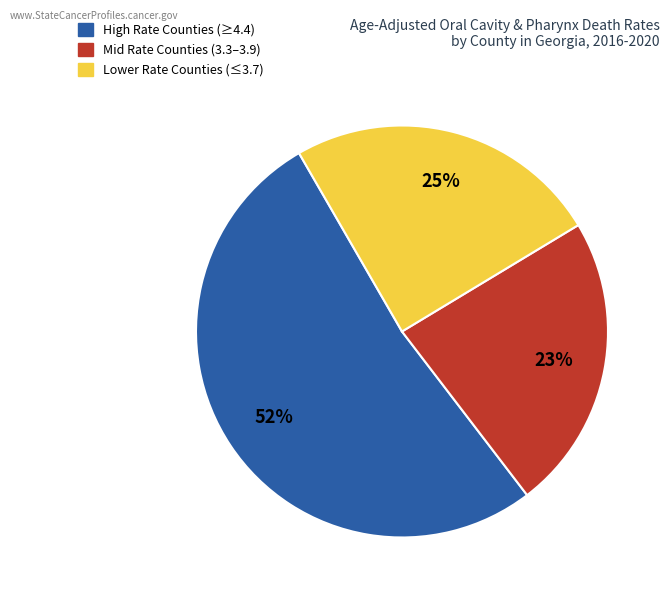

To the nearest percent, what is the average slice percentage?

33%